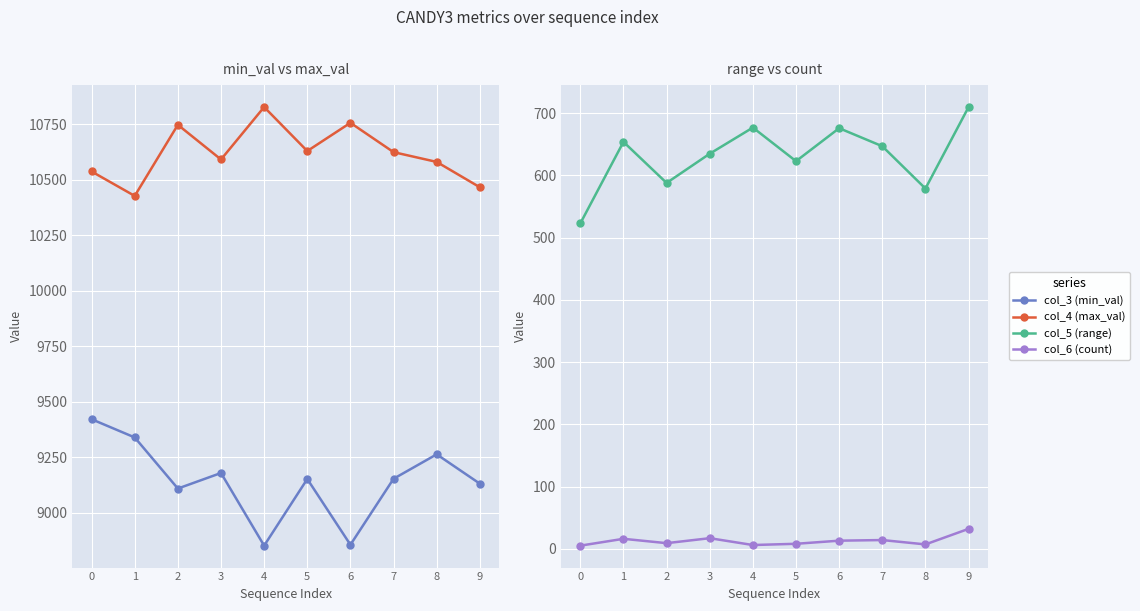

The col_4 (max_val) series shows 17724 at 3. True or false?

False